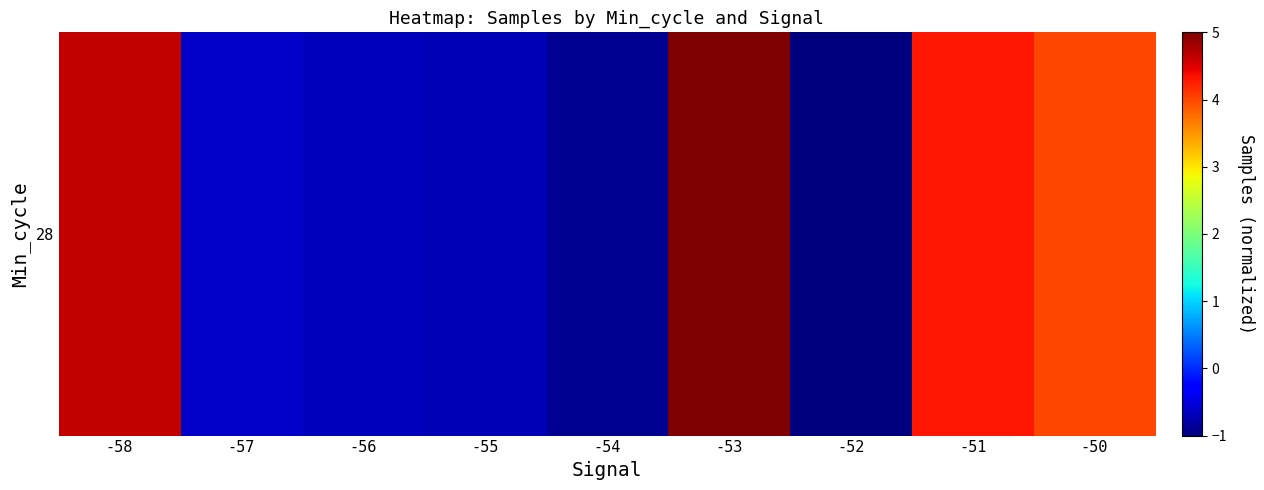

Which has a higher value, -55 or -58?

-58